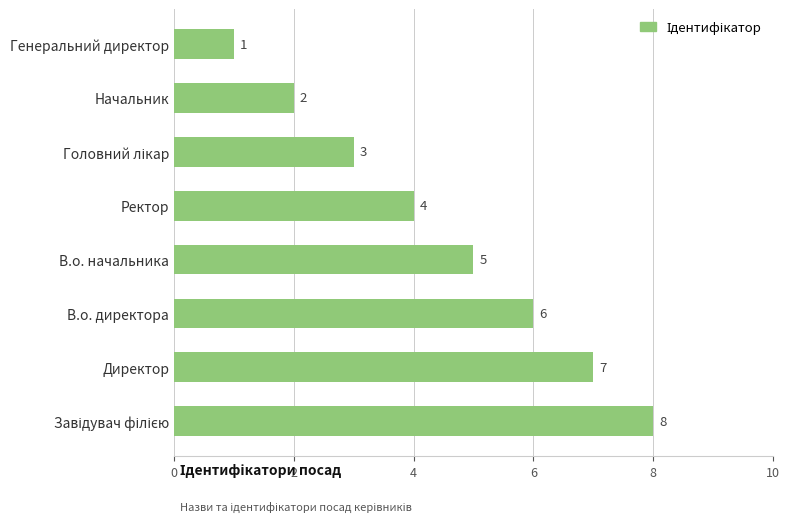

The chart shows a value of 9 at В.о. директора. True or false?

False